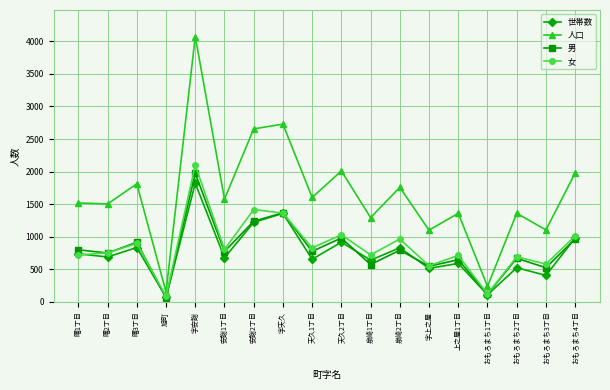

What is the sum of all 男 values?

14471